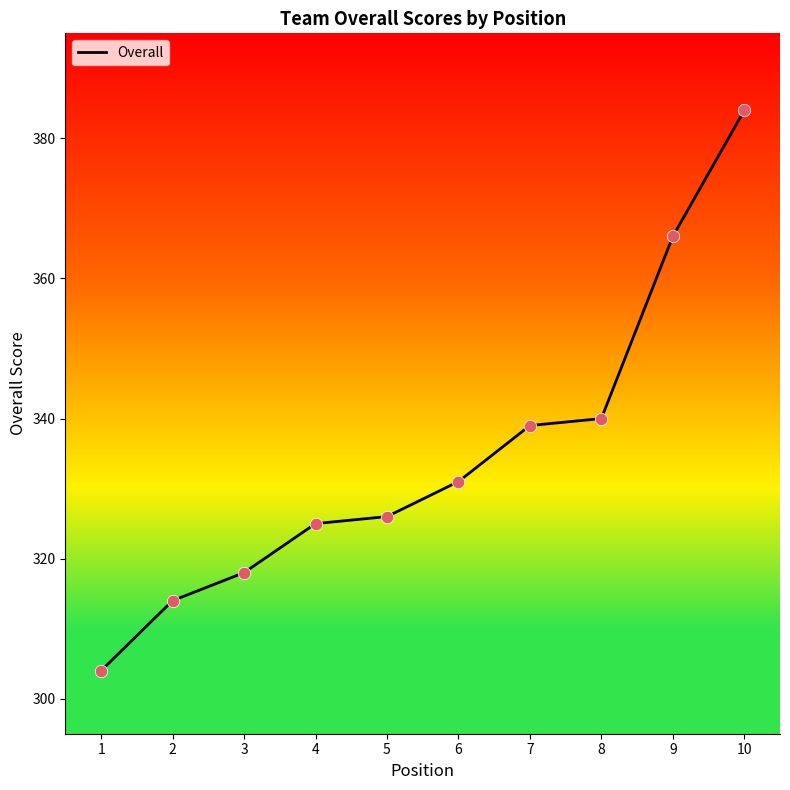

What is the change in value from 7 to 10?

+45